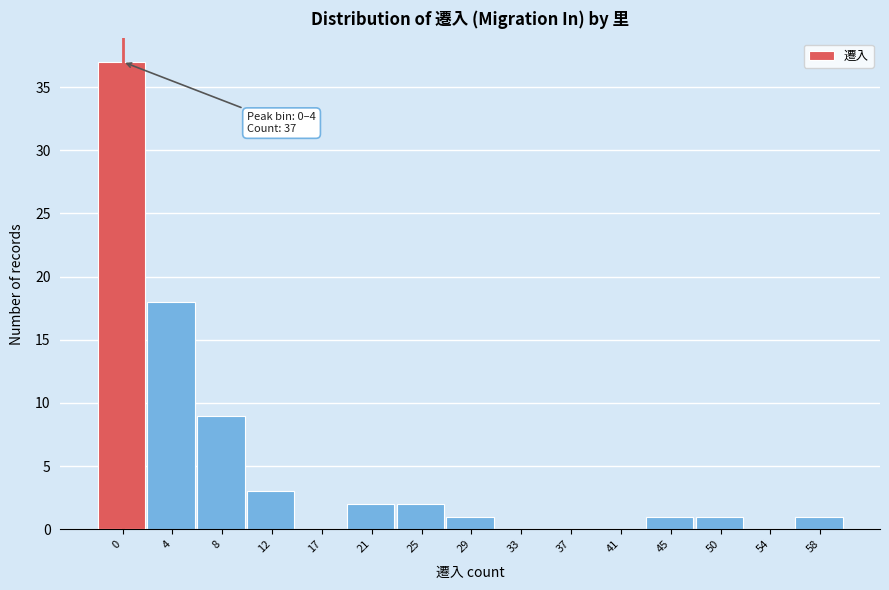

Reading left to right, transcribe all the data shown in this chart.

0=37	4=18	8=9	12=3	17=0	21=2	25=2	29=1	33=0	37=0	41=0	45=1	50=1	54=0	58=1